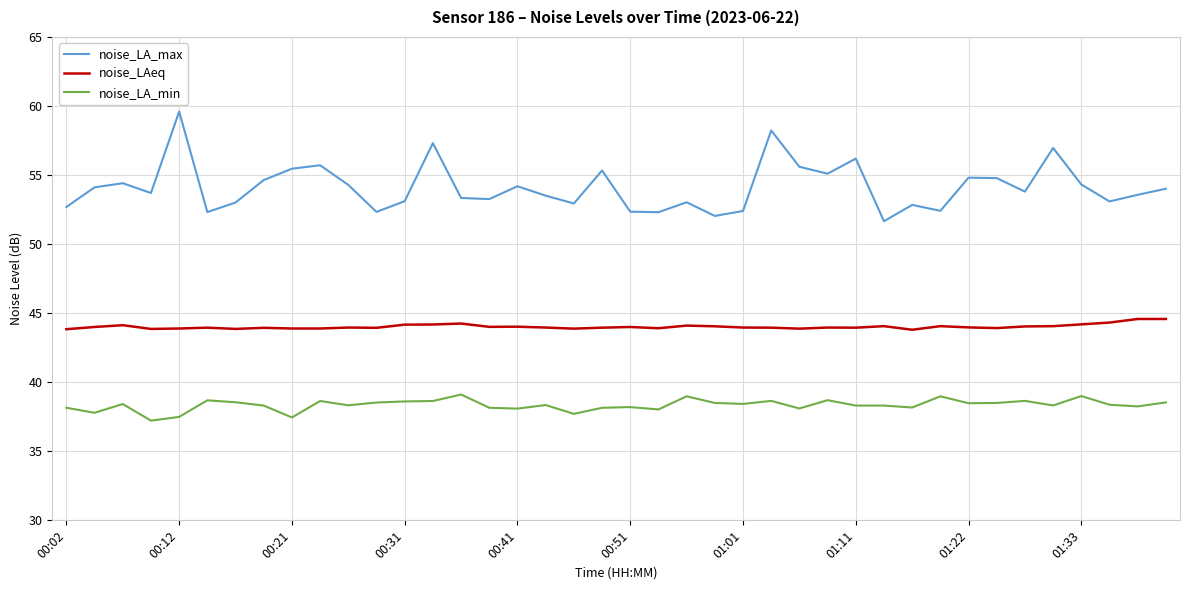

List the series in order of their overall mean, highest first.

noise_LA_max, noise_LAeq, noise_LA_min